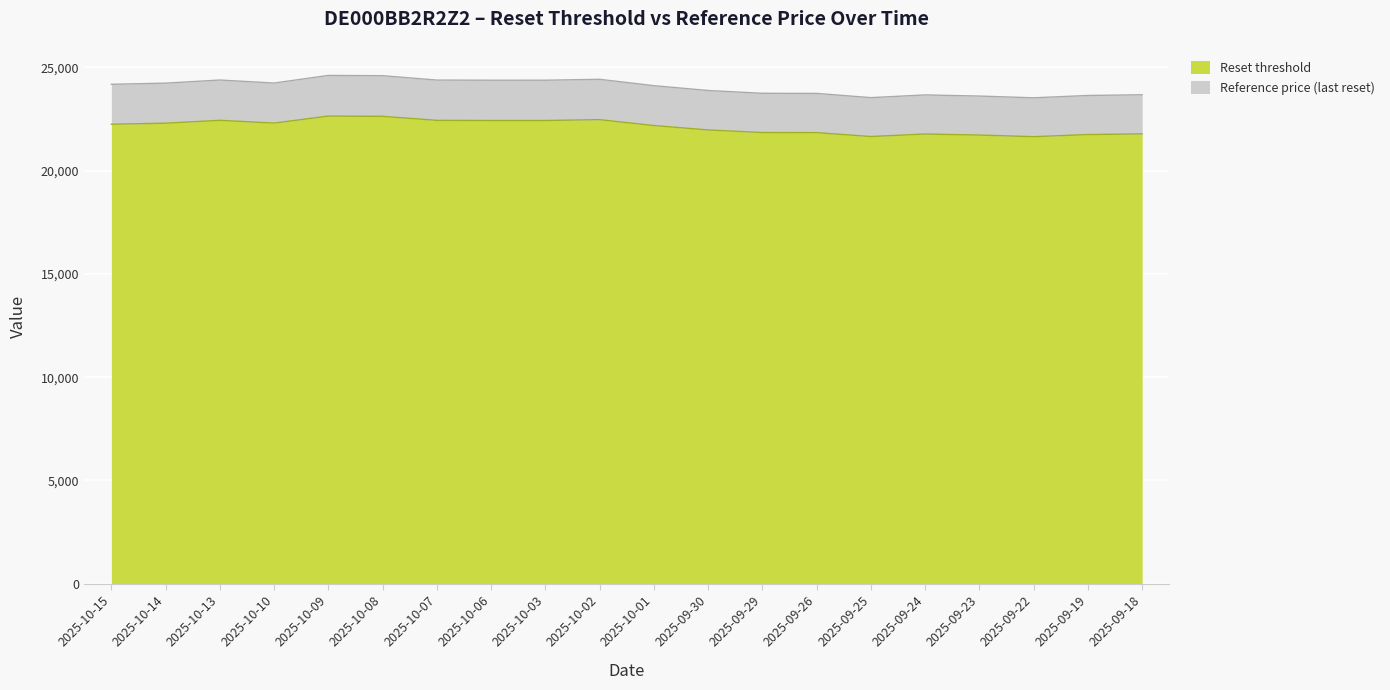

At which label does Reset threshold reach its minimum?

2025-09-22